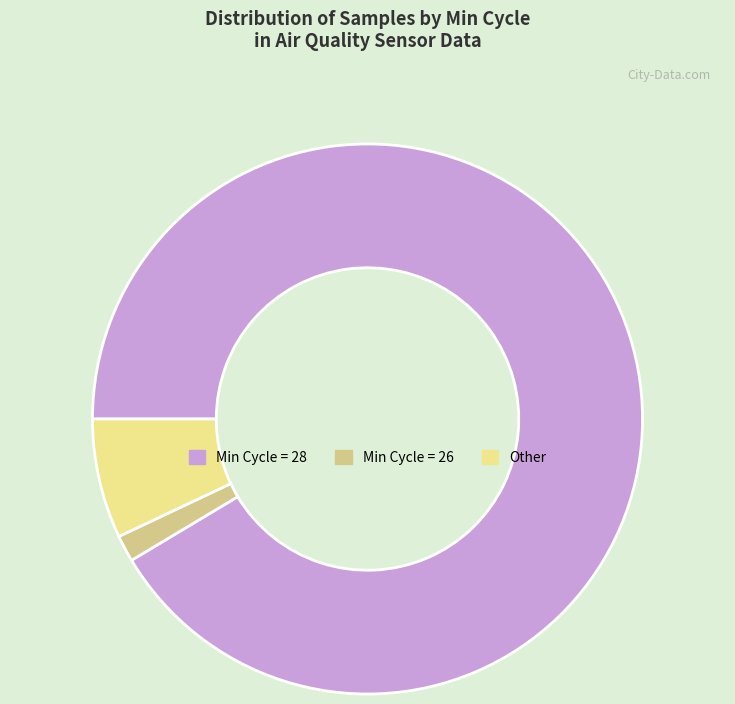

Rank the categories by value from lowest to highest.

Min Cycle = 26, Other, Min Cycle = 28